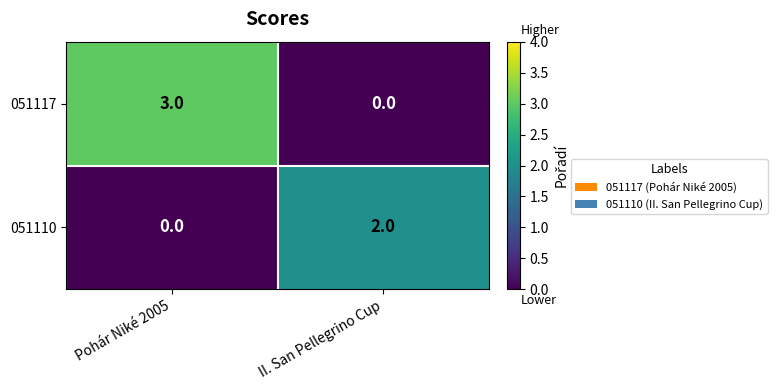

List the series in order of their peak value, highest first.

051117, 051110